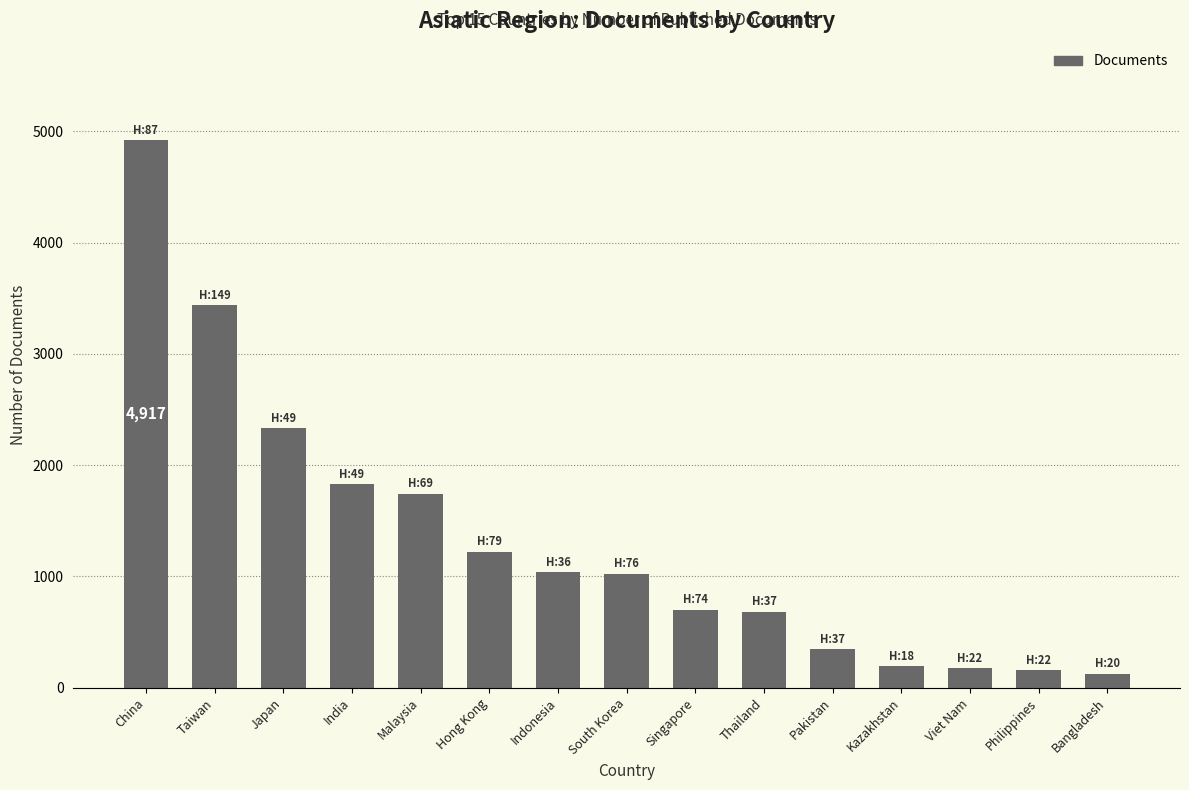

Which category has the highest value across all series?

China